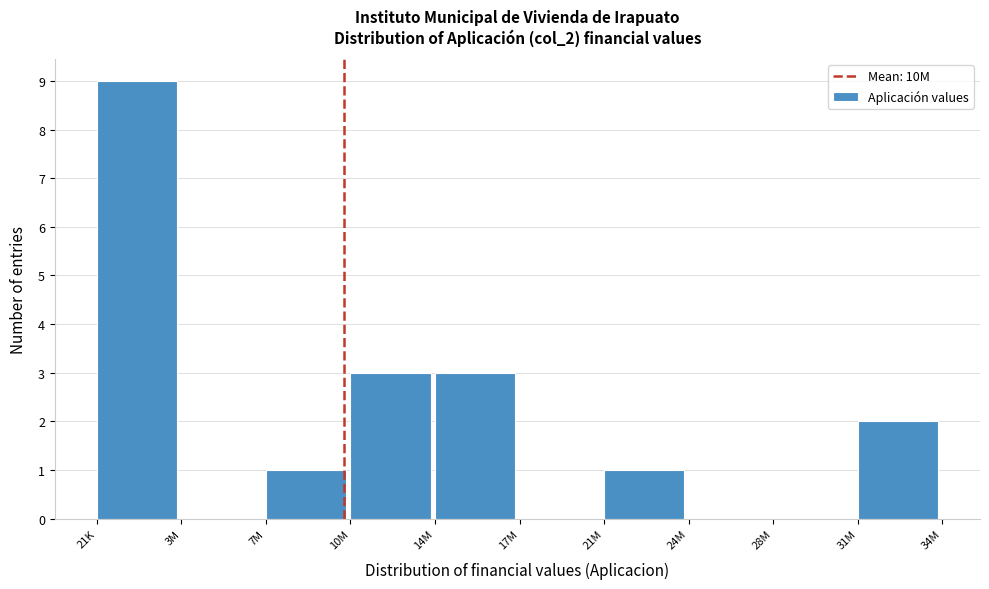

Reading left to right, transcribe all the data shown in this chart.

21K=9	3M=0	7M=1	10M=3	14M=3	17M=0	21M=1	24M=0	28M=0	31M=2